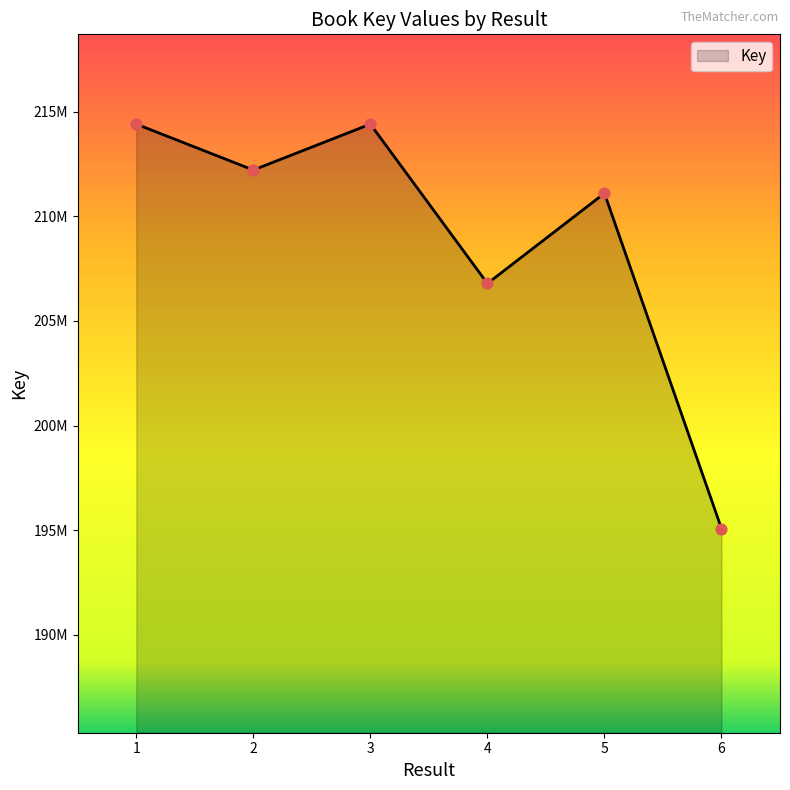

Which has a higher value, 5 or 2?

2